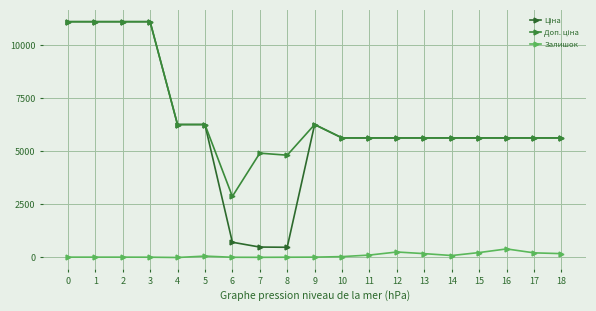

At 7, list the series in order from smallest to largest.

Залишок, Ціна, Доп. ціна